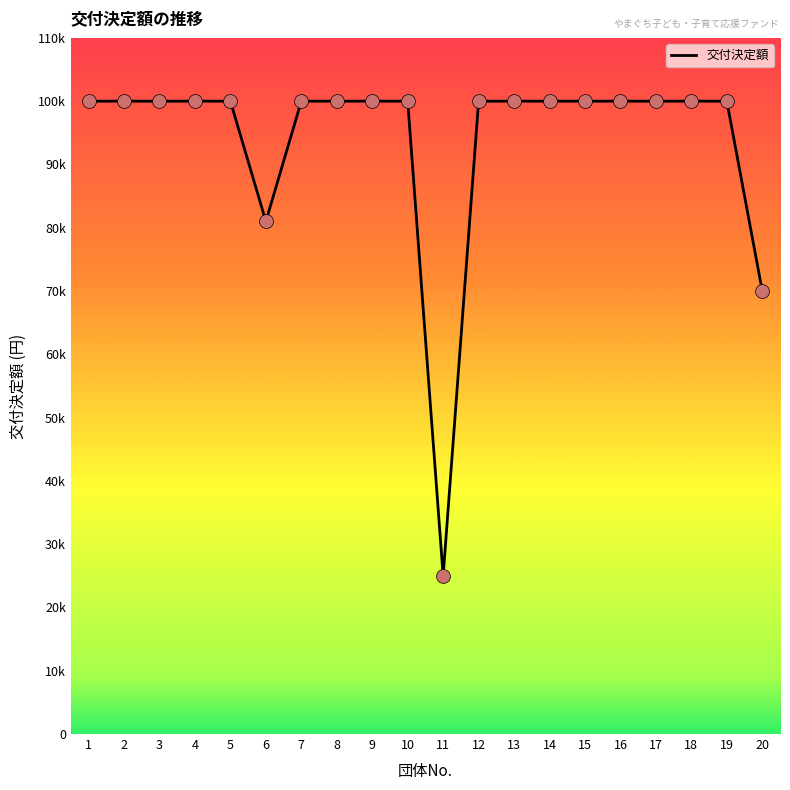

Is this an area chart (filled region under the line)?

No